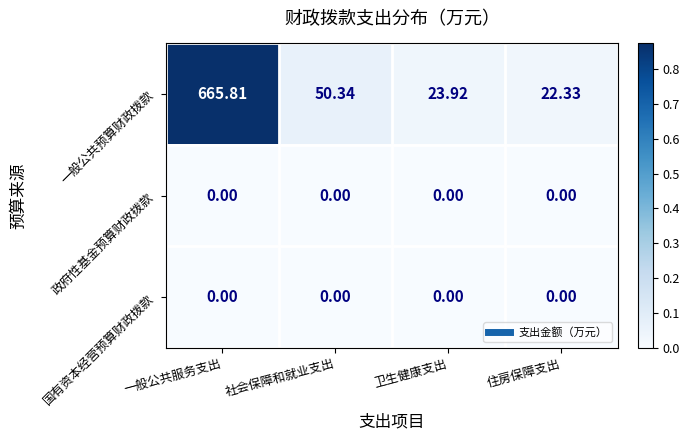

List the labels in order of 一般公共预算财政拨款 value, smallest first.

住房保障支出, 卫生健康支出, 社会保障和就业支出, 一般公共服务支出